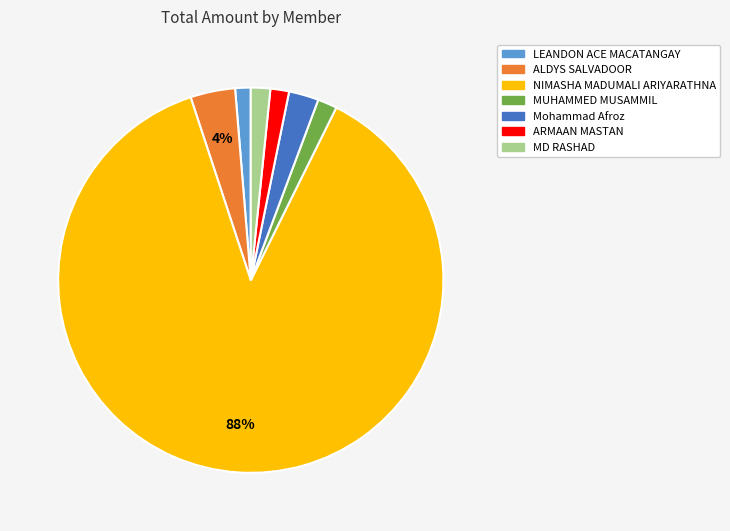

Is there a majority slice in this chart?

Yes